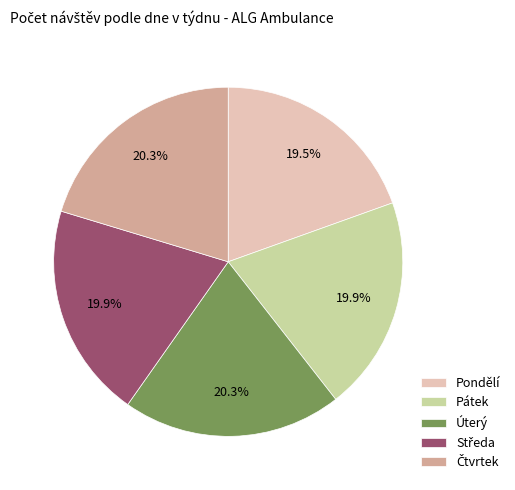

True or false: Úterý accounts for 20% of the total.

True